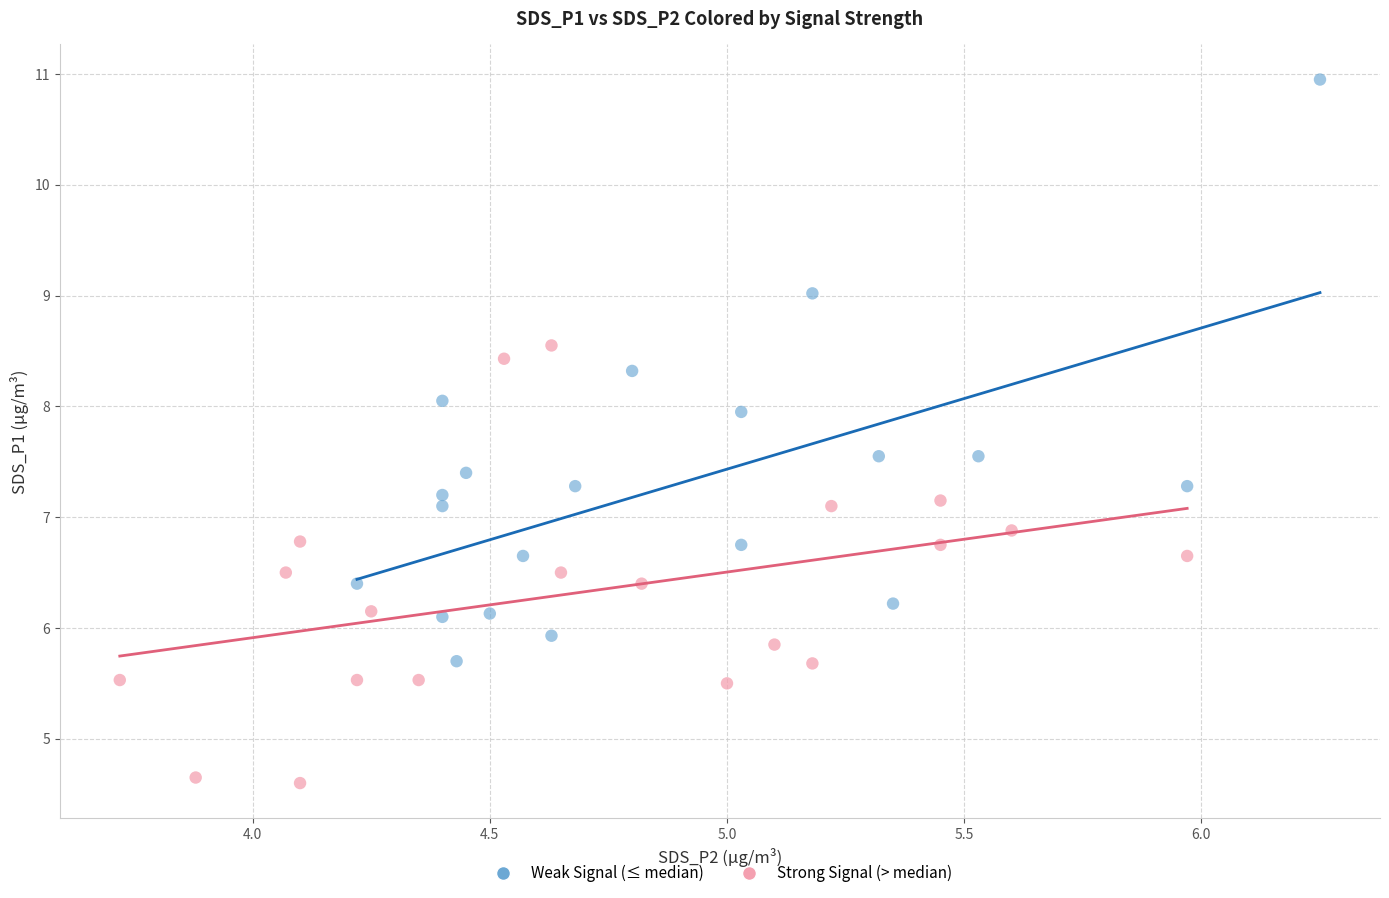

Which series reaches the minimum Y coordinate?

Strong Signal (> median)